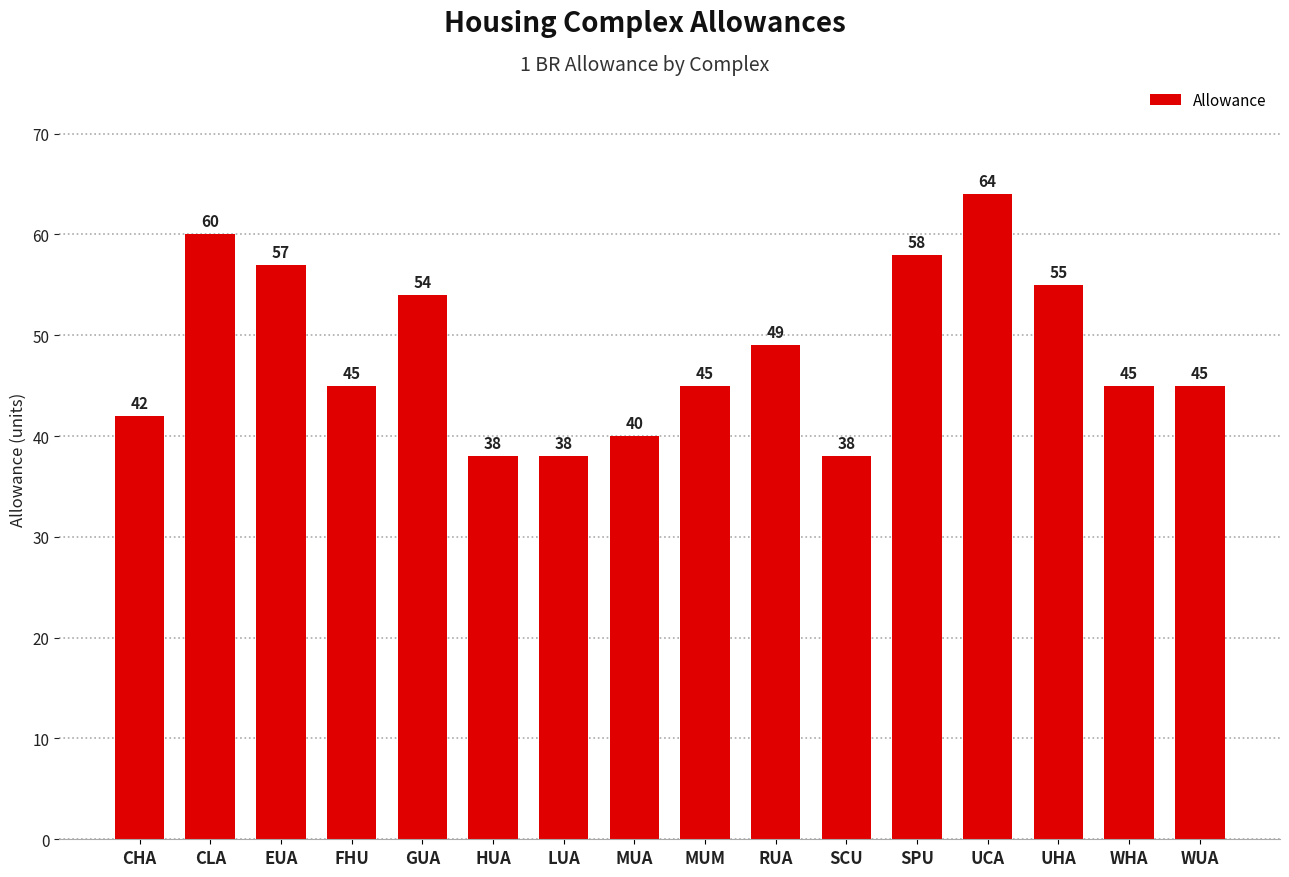

What is the ratio of the value at MUA to the value at RUA?

0.8